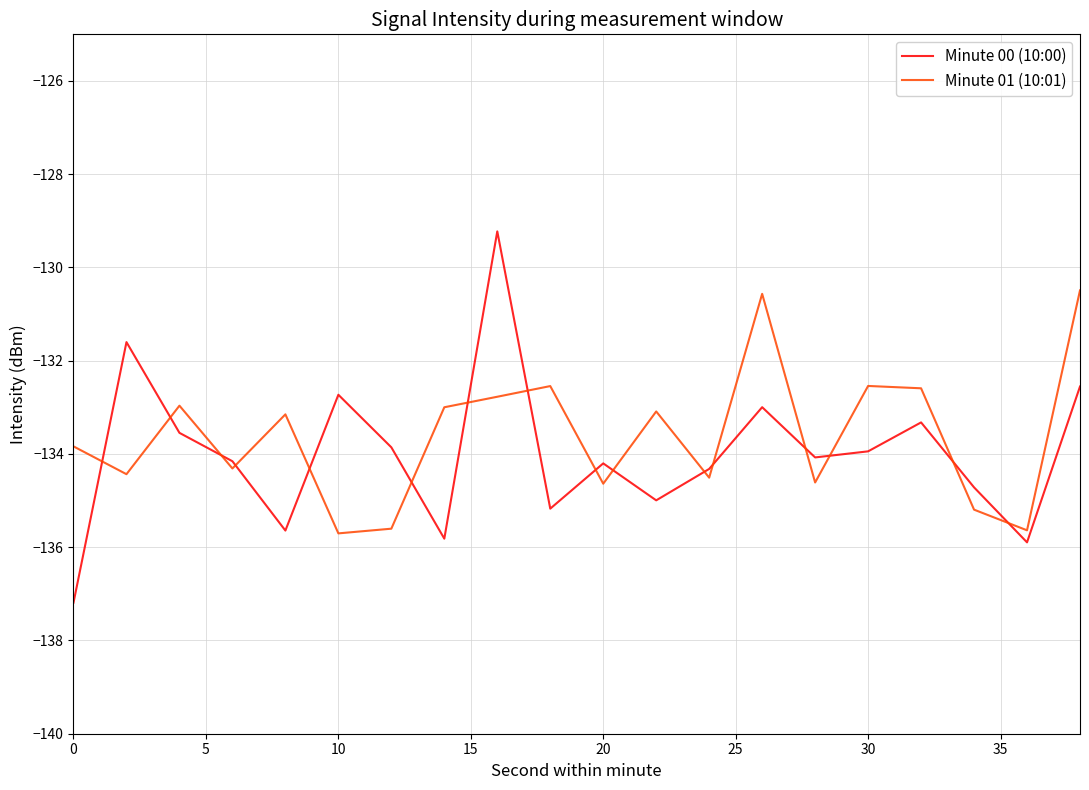

What is the sum of all Minute 01 (10:01) values?

-2672.2